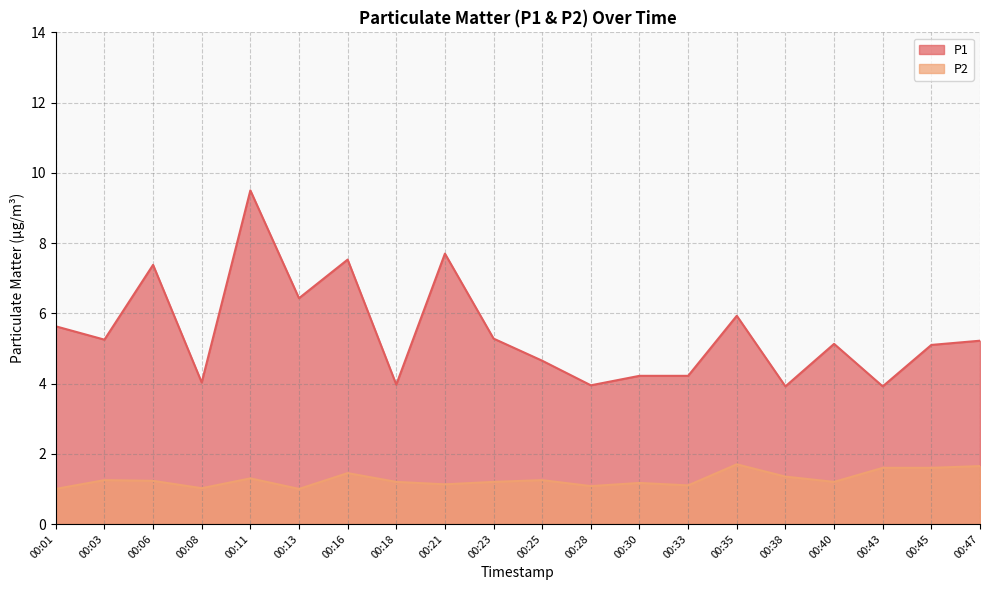

At which label does P1 reach its minimum?

00:38